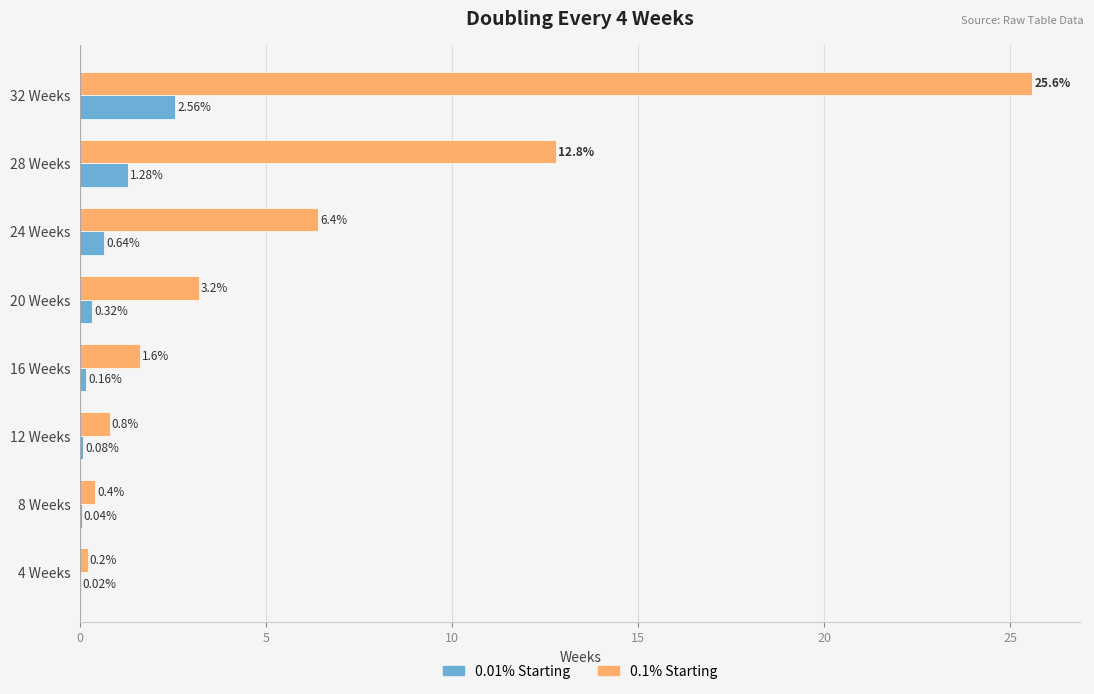

Which series changed the most between 4 Weeks and 16 Weeks?

0.1% Starting